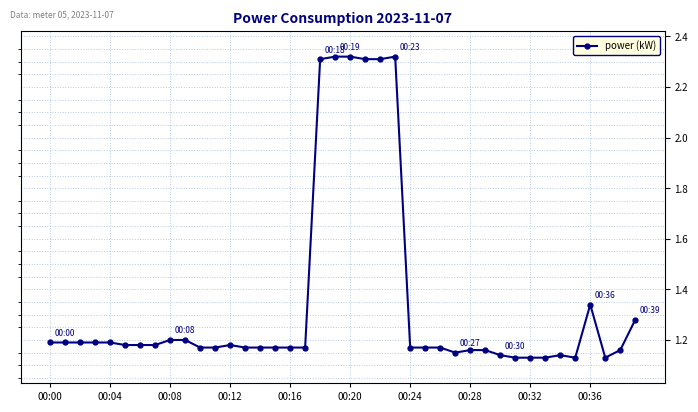

How many values are between 1 and 2?

34